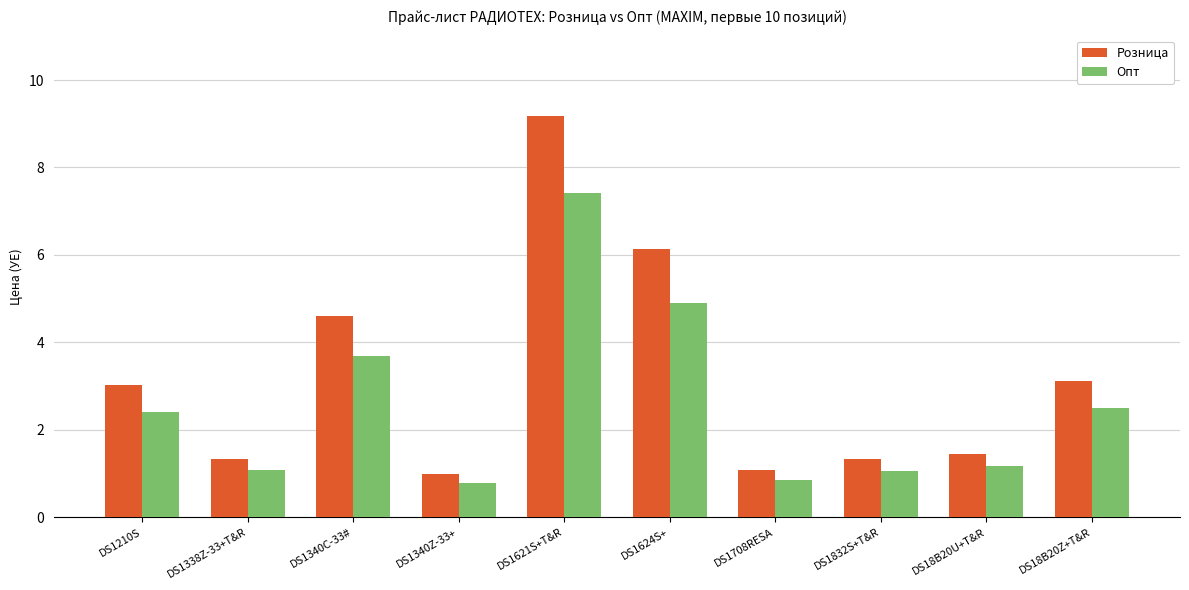

What is the value of the Розница bar at the 6th from the left?

6.1